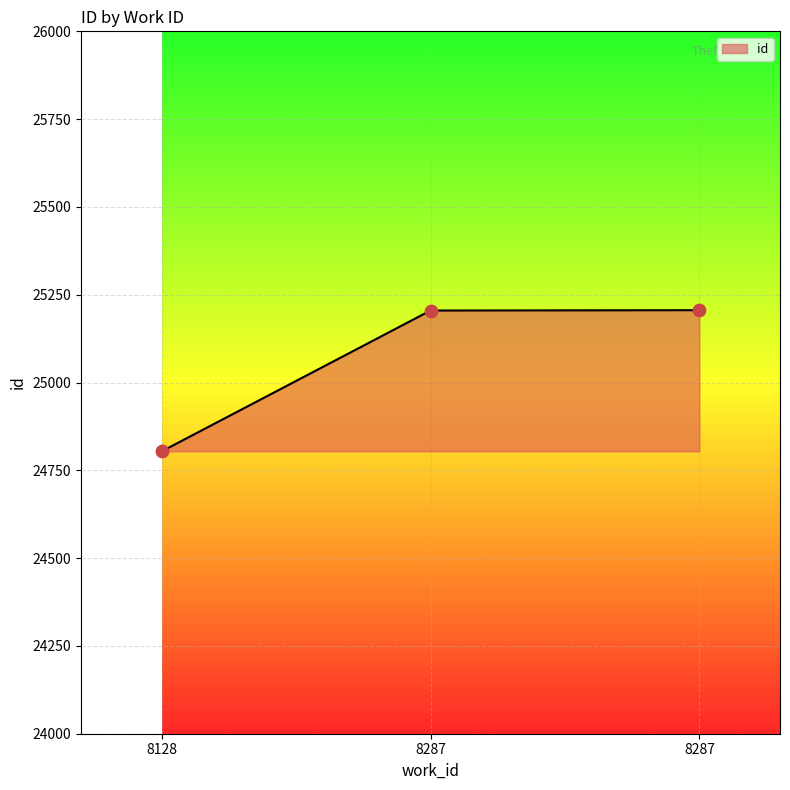

How many series are shown in this chart?

1